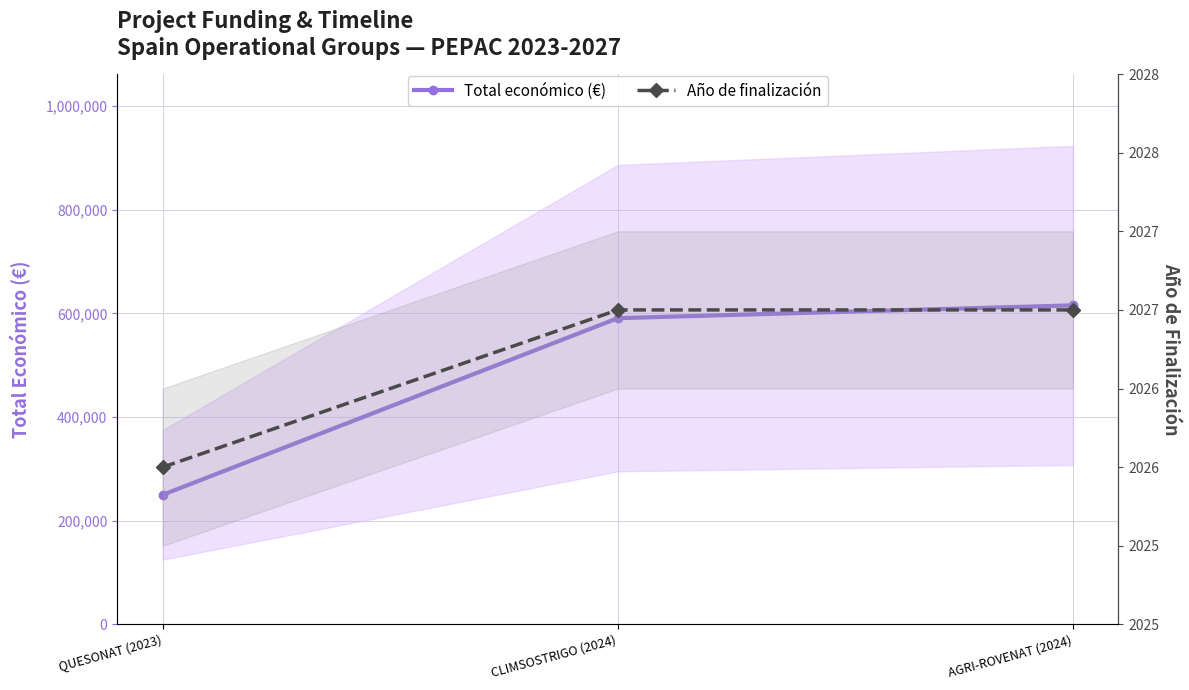

What are all the series names shown in the legend?

Total económico (€), Año de finalización